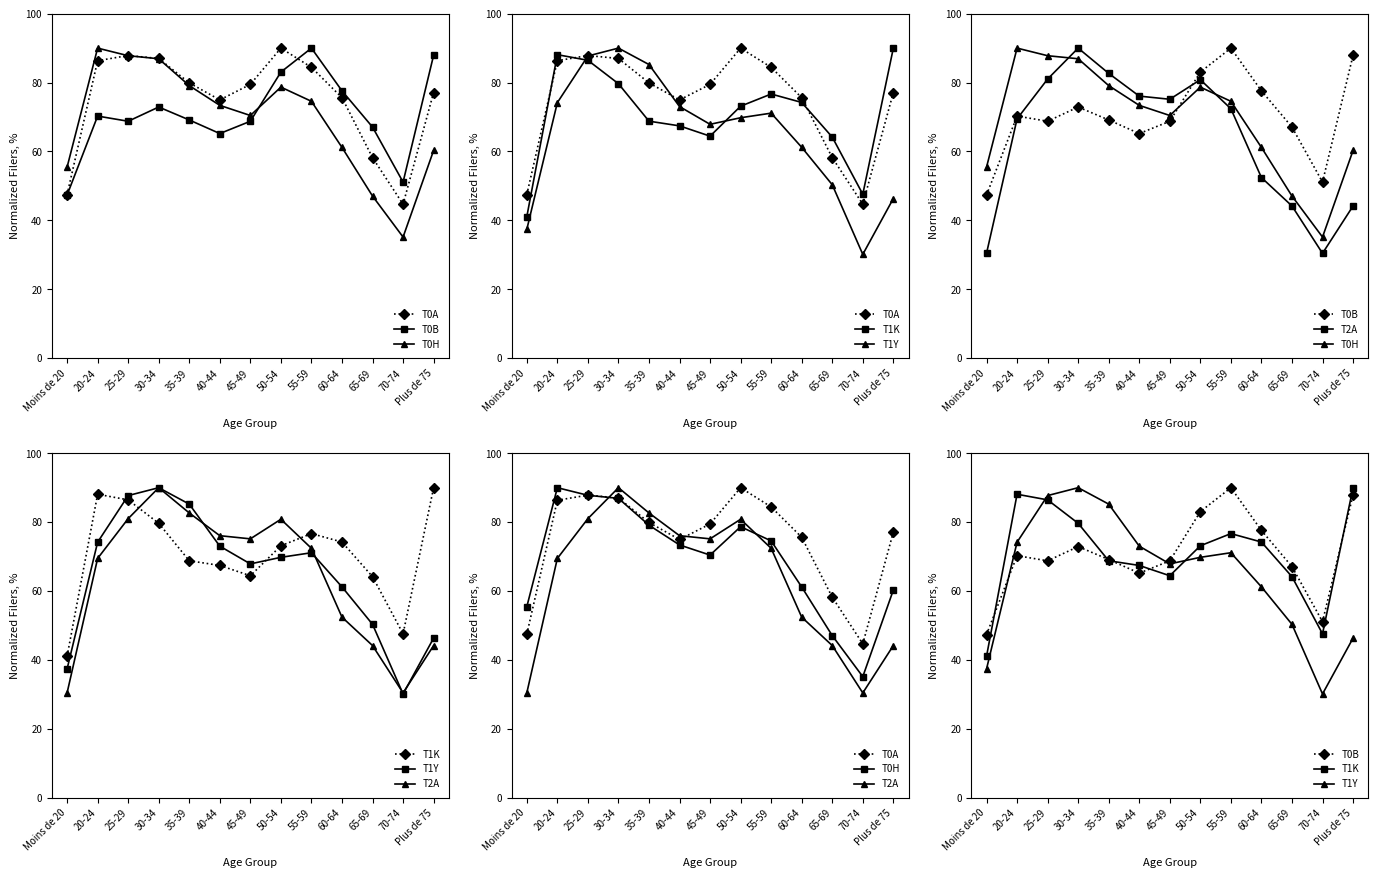

At which category is the sum across all series the highest?

30-34